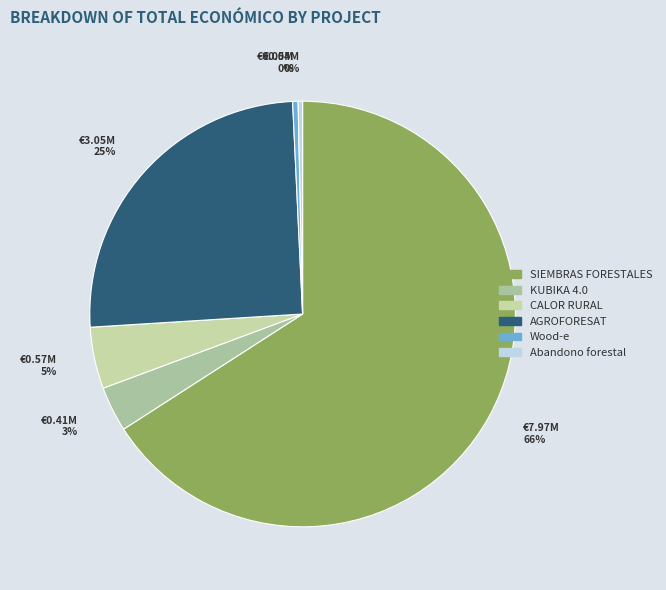

What is the total percentage of Abandono forestal and AGROFORESAT?

25.6%